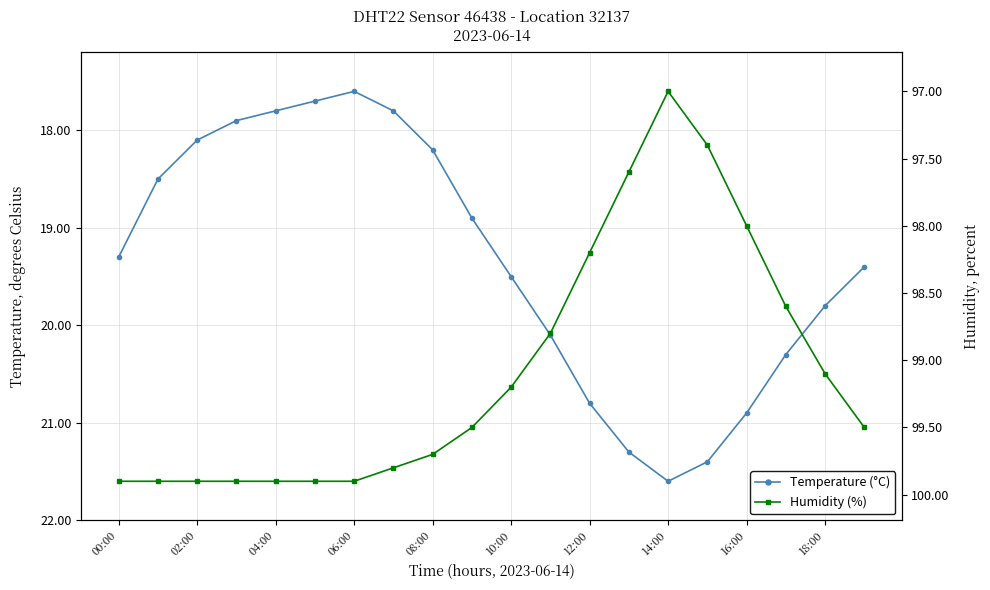

What is the difference between the temperature values at 06:00 and 04:00?

0.2